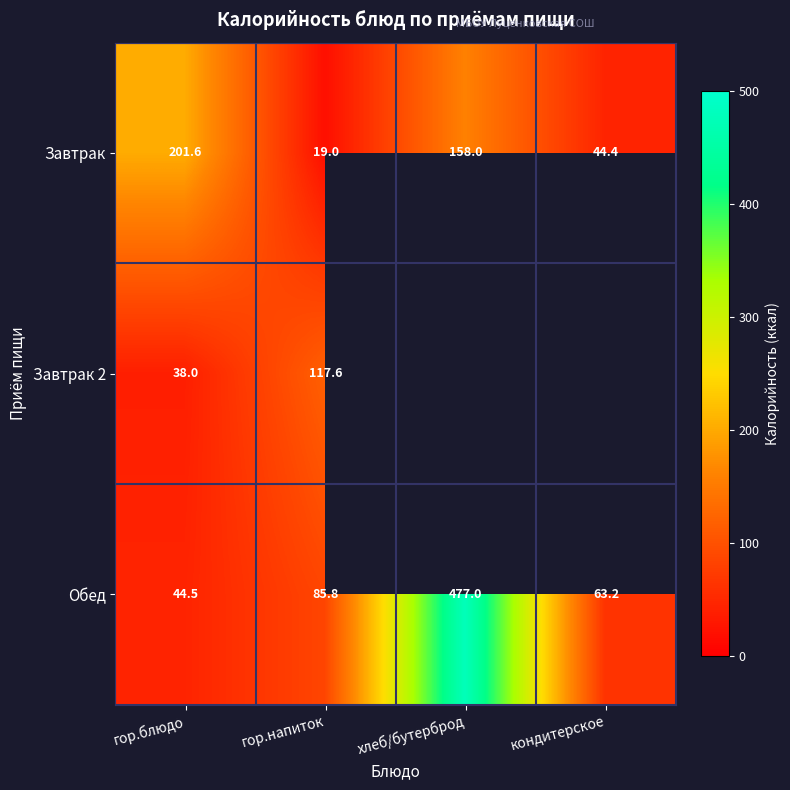

Between гор.блюдо and гор.напиток, which series saw the biggest shift?

Завтрак